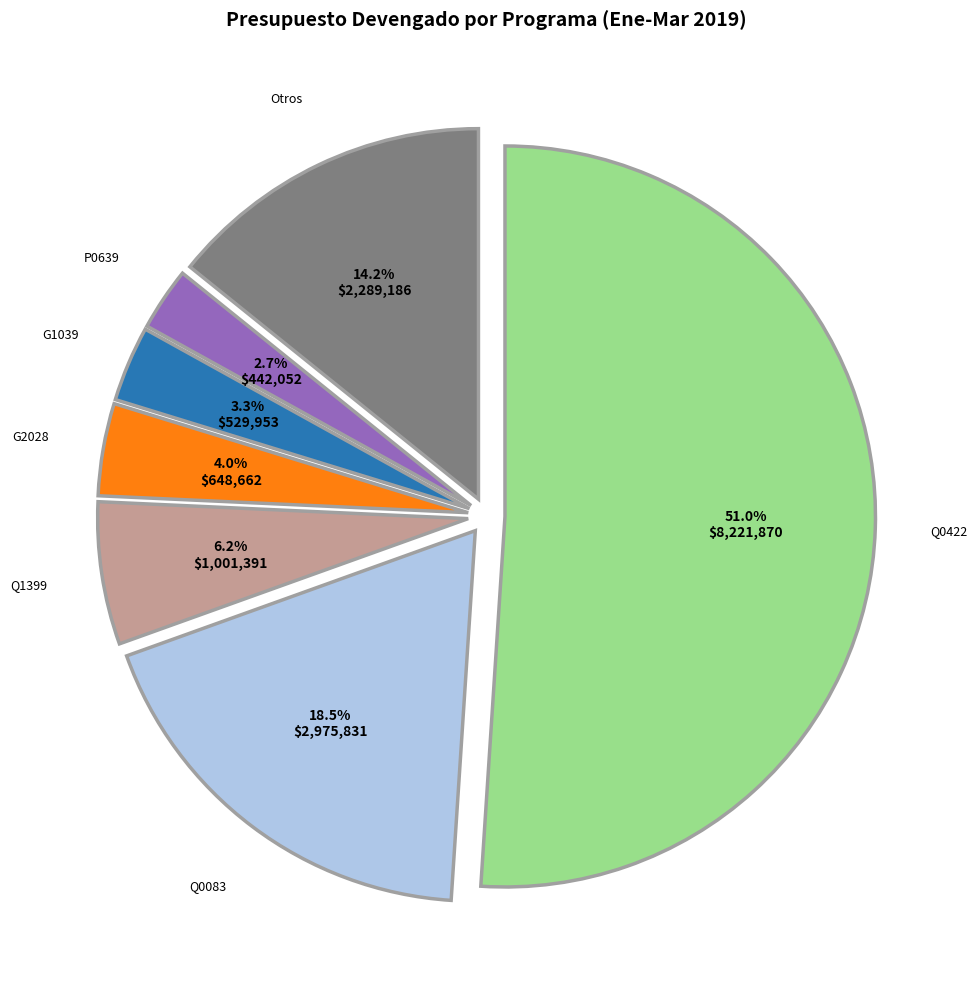

What is the total percentage of Q0422 and G2028?

55.1%